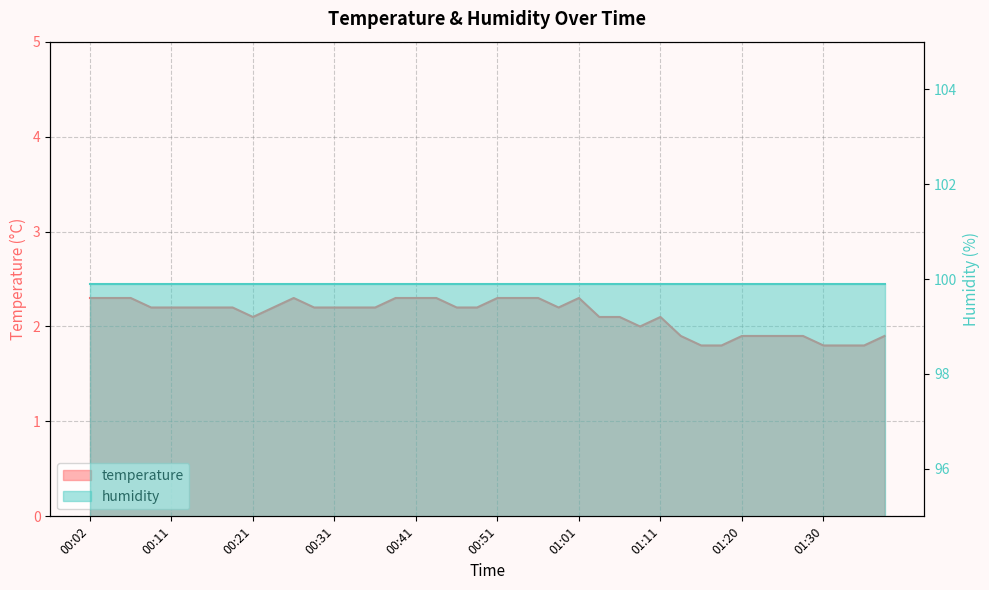

What is the difference between the maximum and minimum values?

0.5